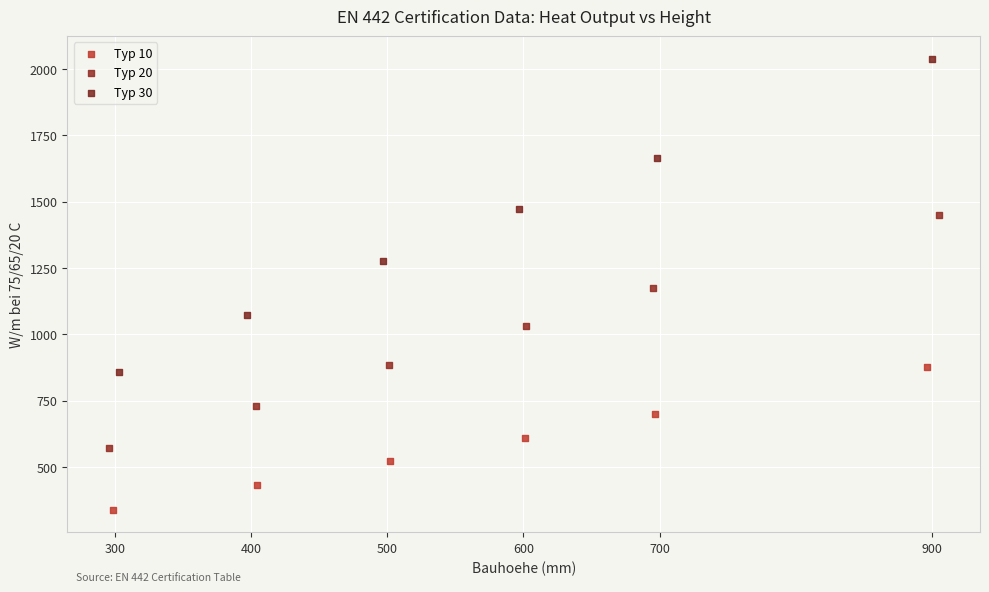

Which series has the largest Y range (max minus min)?

Typ 30